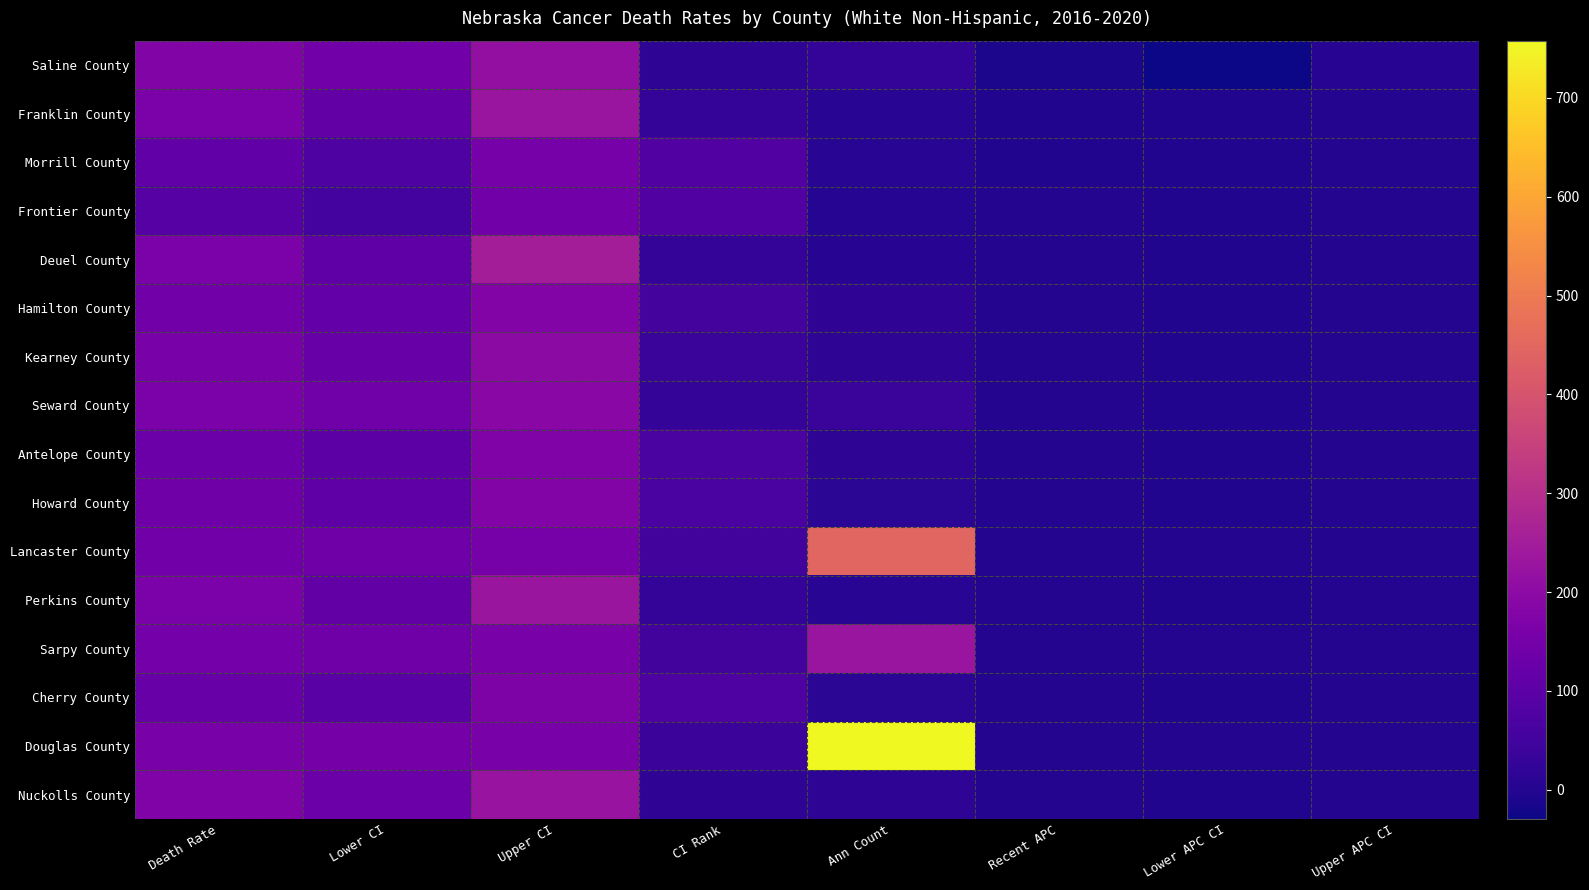

What is the minimum value shown in the chart?

-29.4